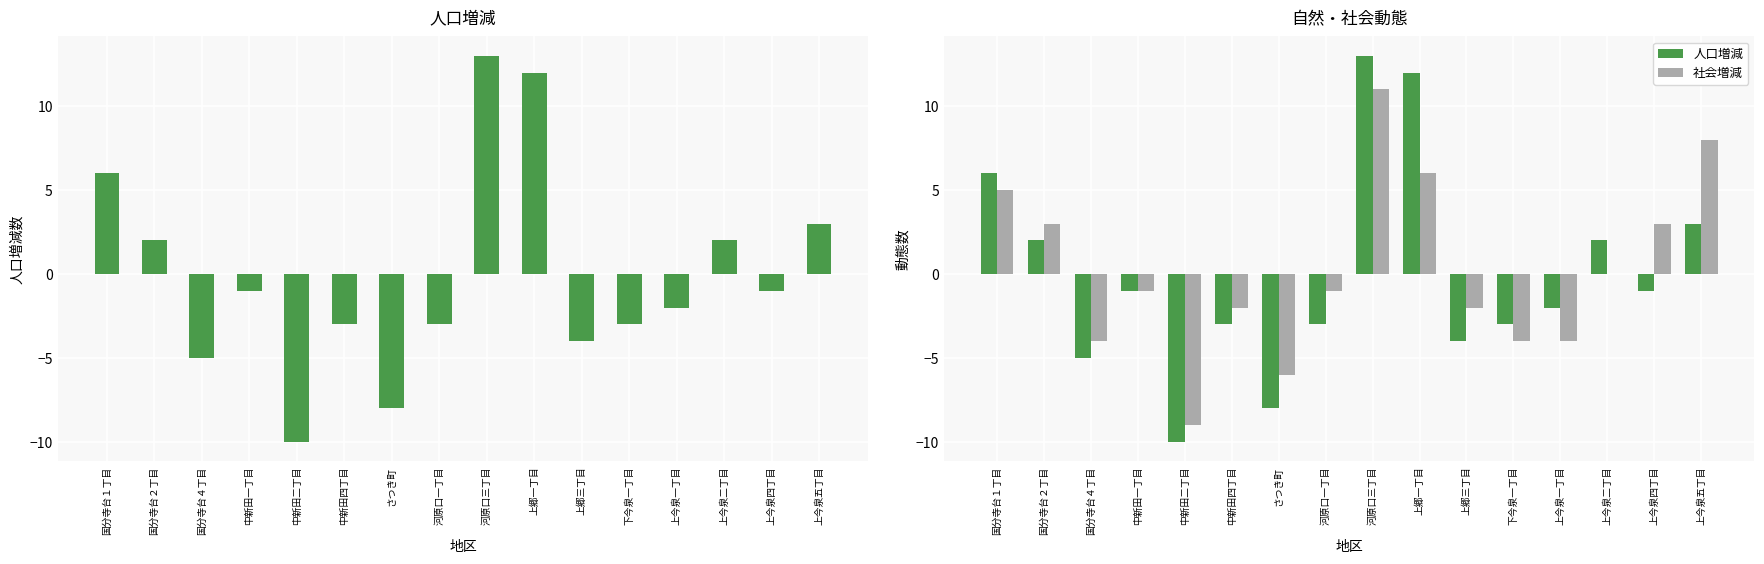

What is the value of the 人口増減 bar at the 16th from the left?

3